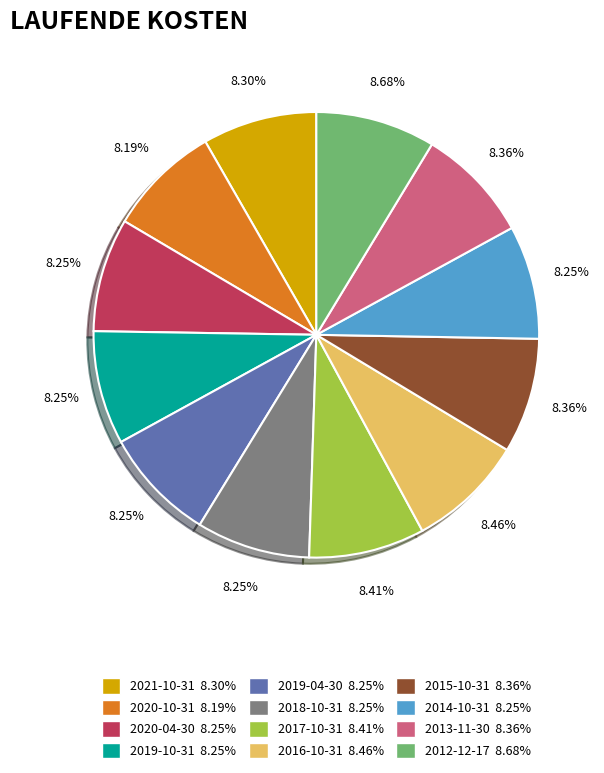

Is there a majority slice in this chart?

No